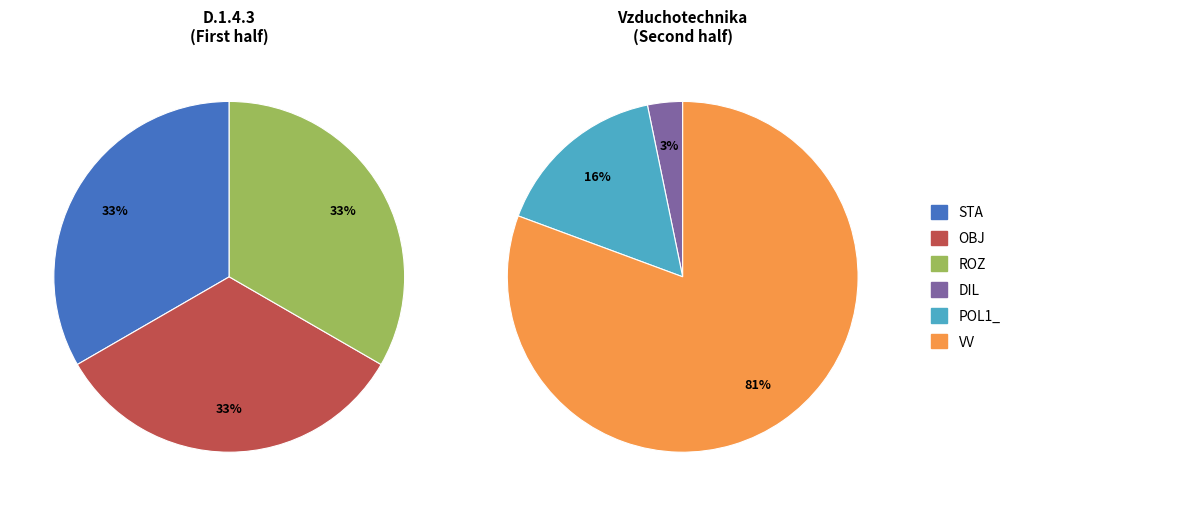

What is the change in value from OBJ to POL1_?

+4